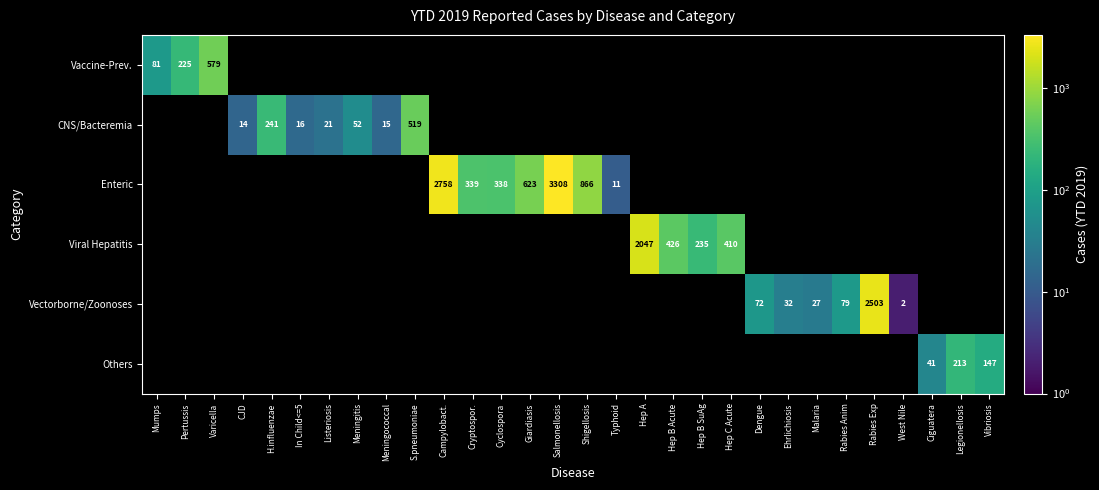

The Others series shows 63 at Ciguatera. True or false?

False